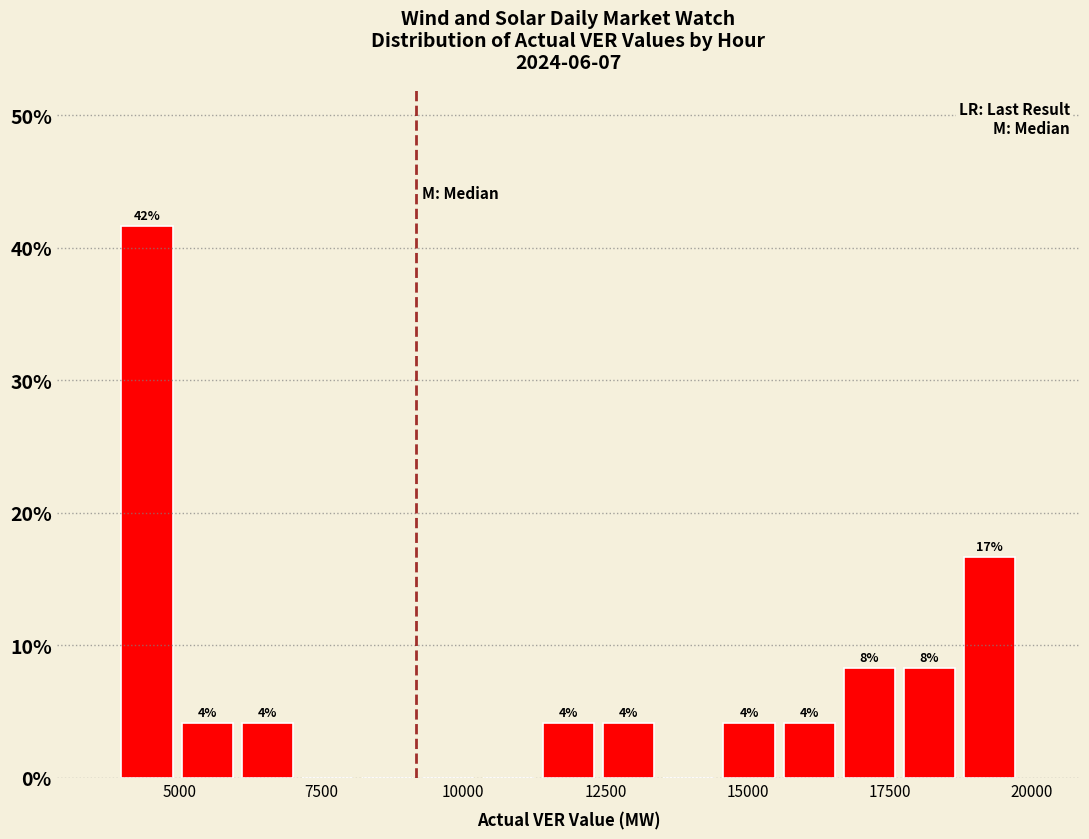

Around what value on the x-axis is the tallest bar? Give the approximate position of its centre, as read against the axis.

4500